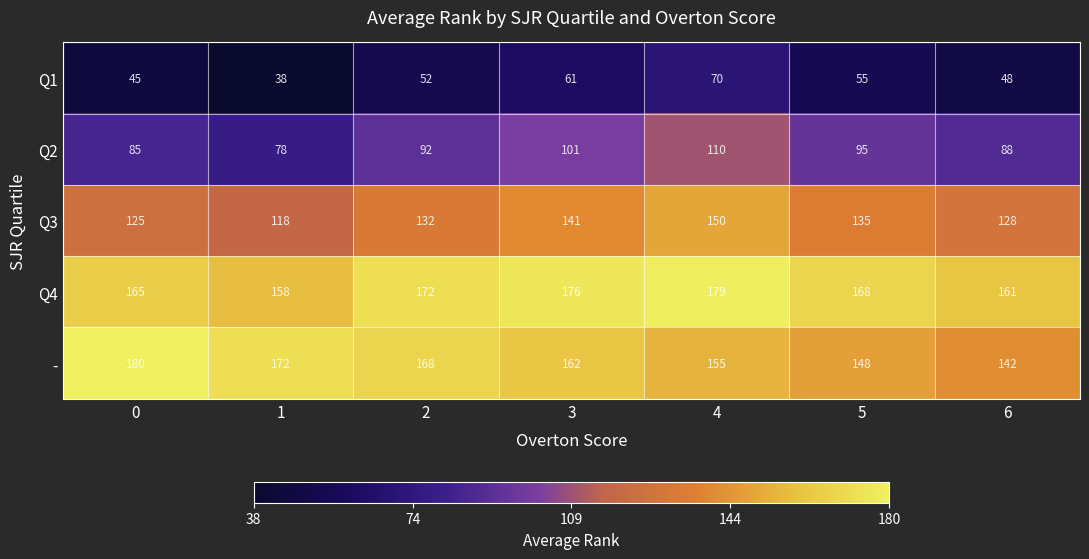

What is the greatest value displayed?

180